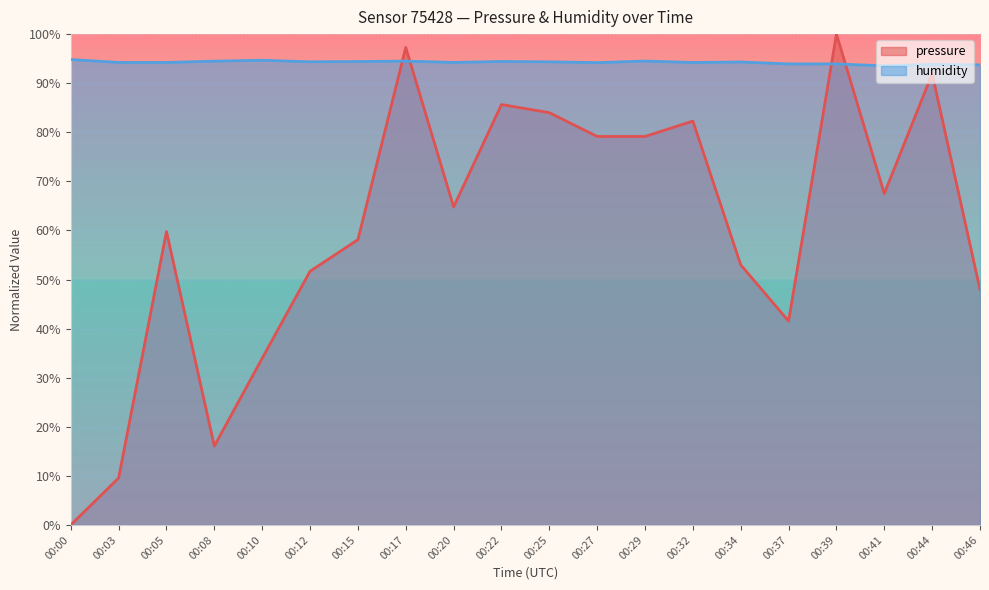

How many times do humidity and pressure cross each other?

4